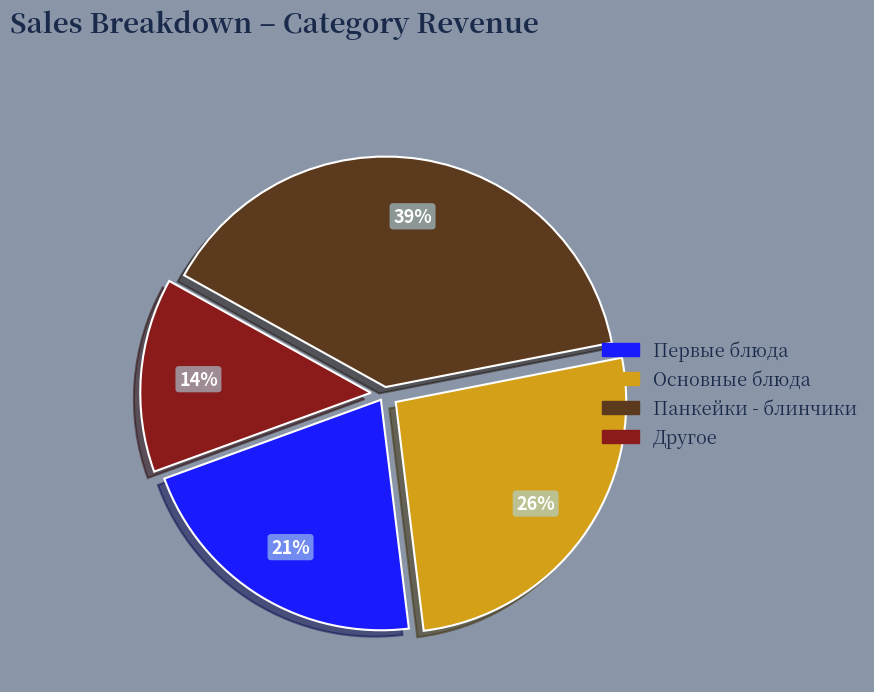

Combined, do Первые блюда and Панкейки - блинчики account for over 50%?

Yes